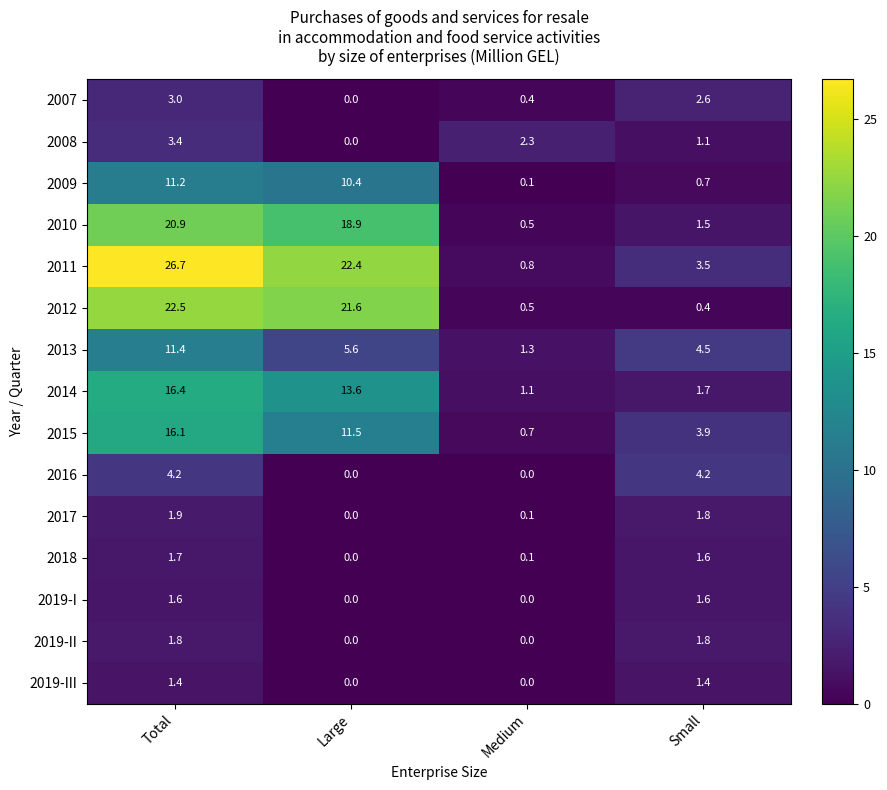

What value does the 2010 series have at Total?

20.9